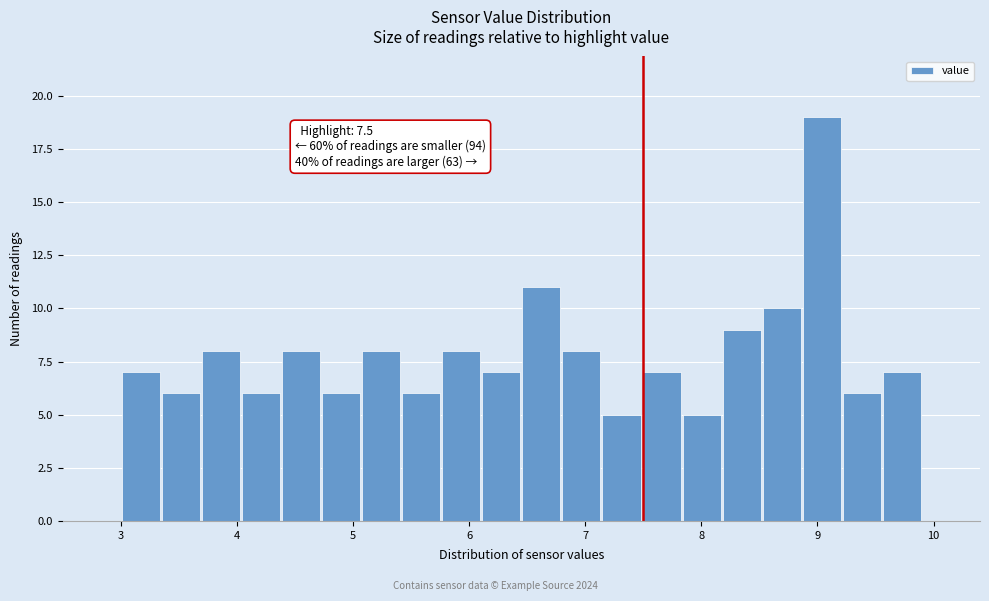

Around what value on the x-axis is the tallest bar? Give the approximate position of its centre, as read against the axis.

9.0